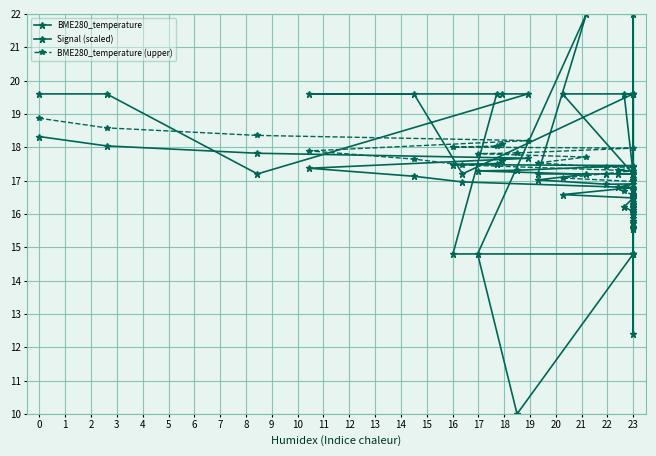

How many categories are shown in the chart?

40